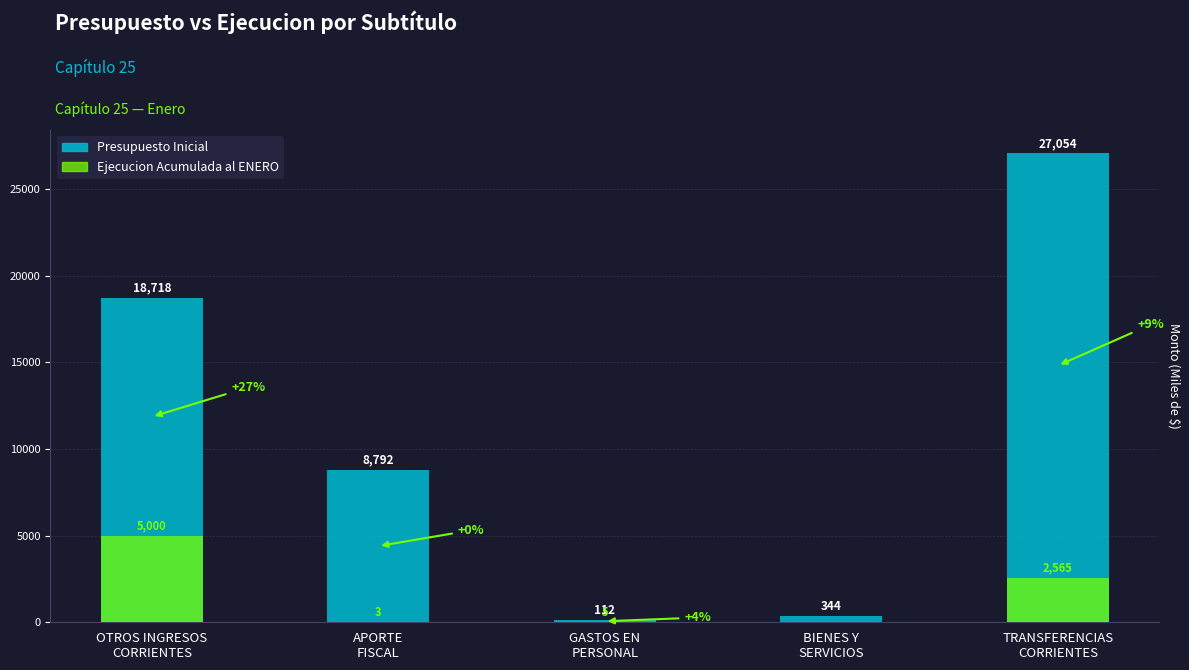

How many values in the Ejecucion Acumulada al ENERO series exceed 5?

2